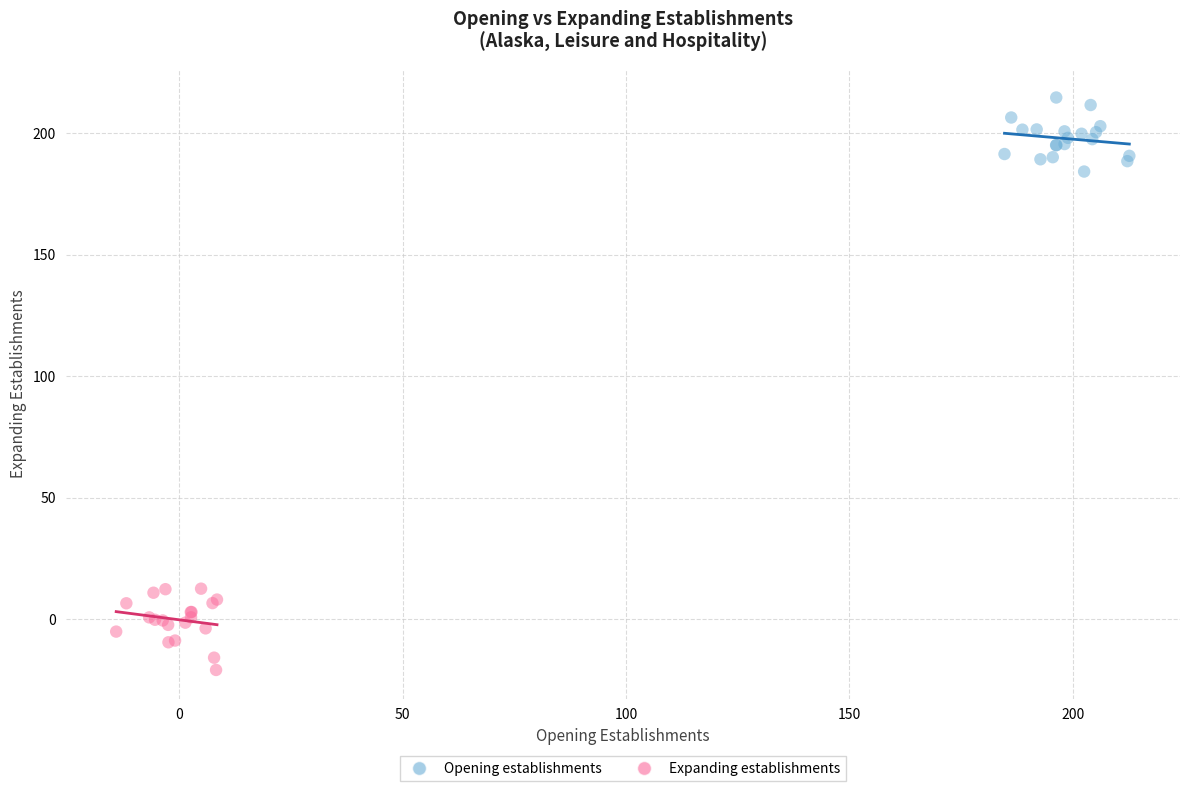

Which series reaches the maximum Y coordinate?

Opening establishments